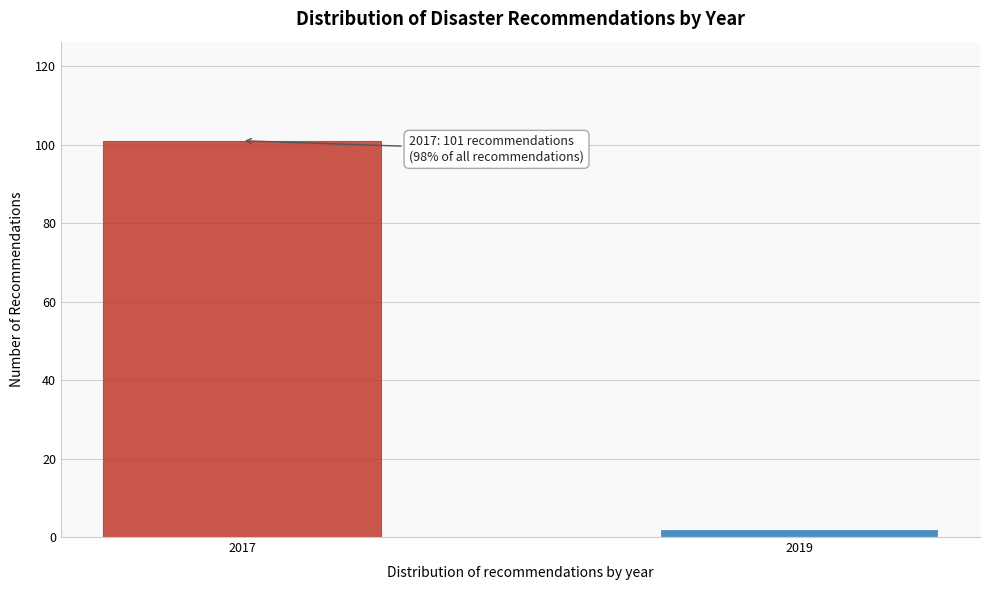

Reading left to right, transcribe all the data shown in this chart.

2017=101	2019=2